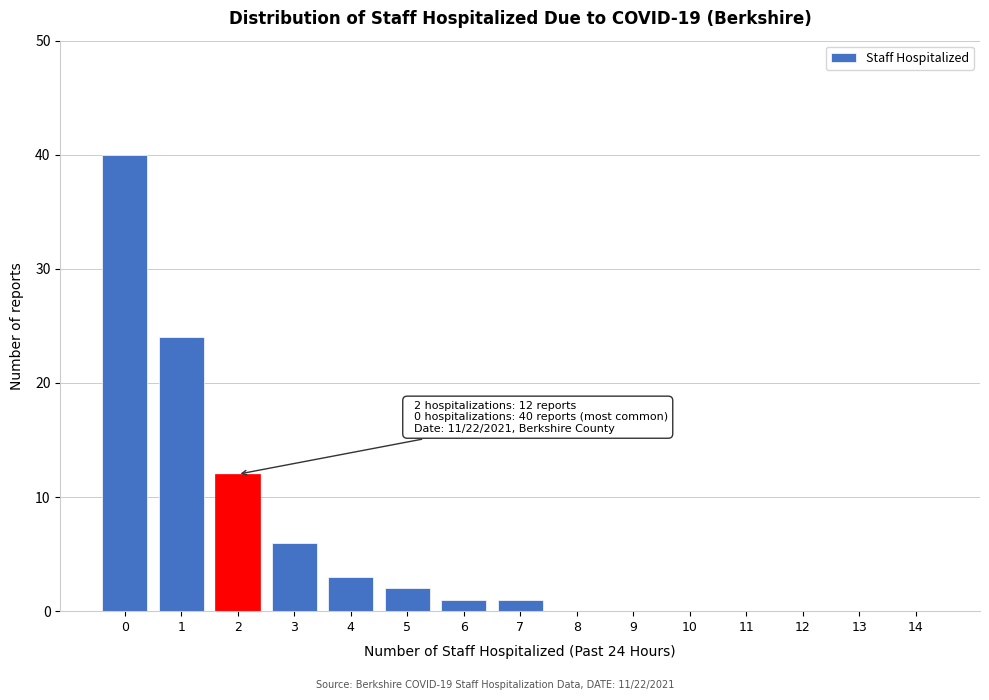

Reading left to right, extract all data points from this chart.

0=40	1=24	2=12	3=6	4=3	5=2	6=1	7=1	8=0	9=0	10=0	11=0	12=0	13=0	14=0